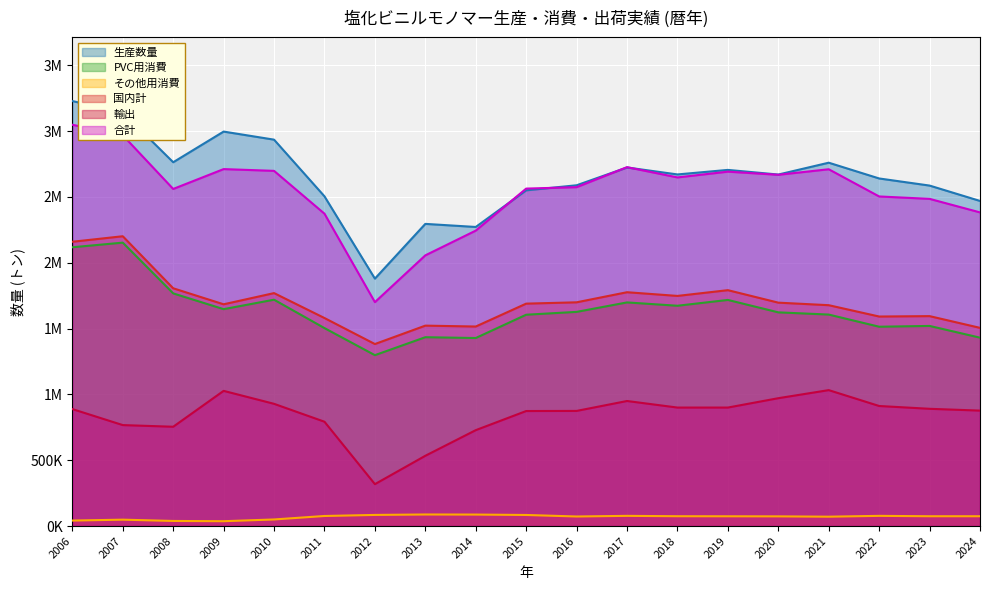

The value of 生産数量 at 2024 is 2469153. True or false?

True